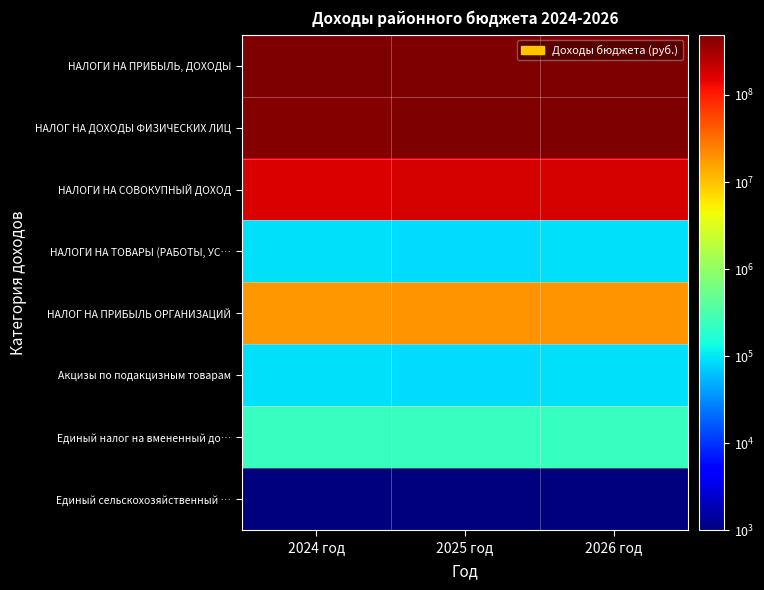

How many categories are shown in the chart?

3